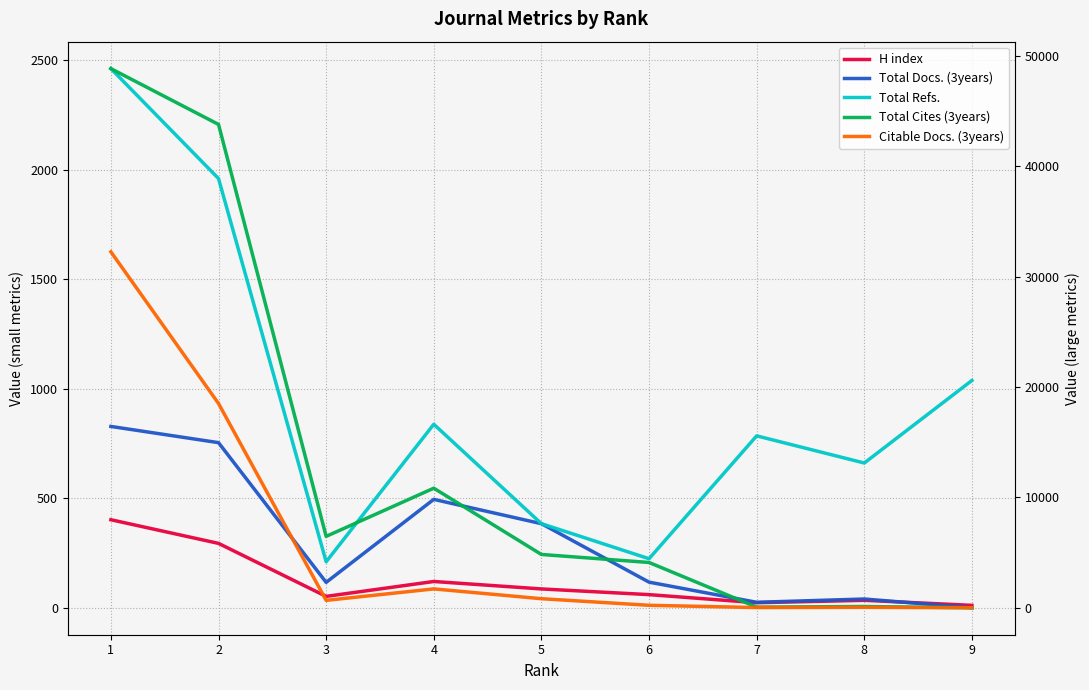

What is the greatest value displayed?

48871